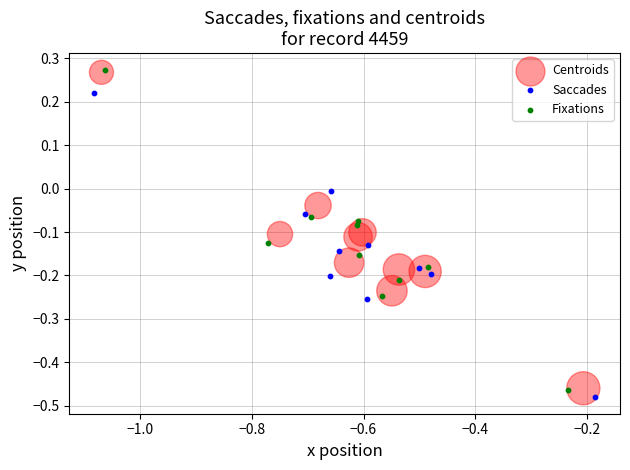

What are all the series names shown in the legend?

Centroids, Saccades, Fixations